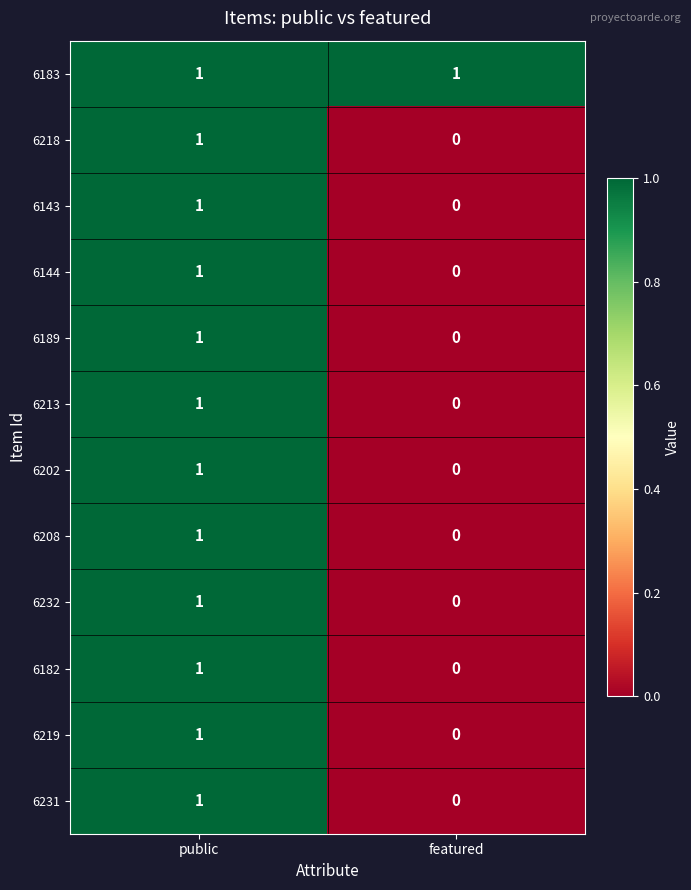

Rank the categories by 6213 value from lowest to highest.

featured, public